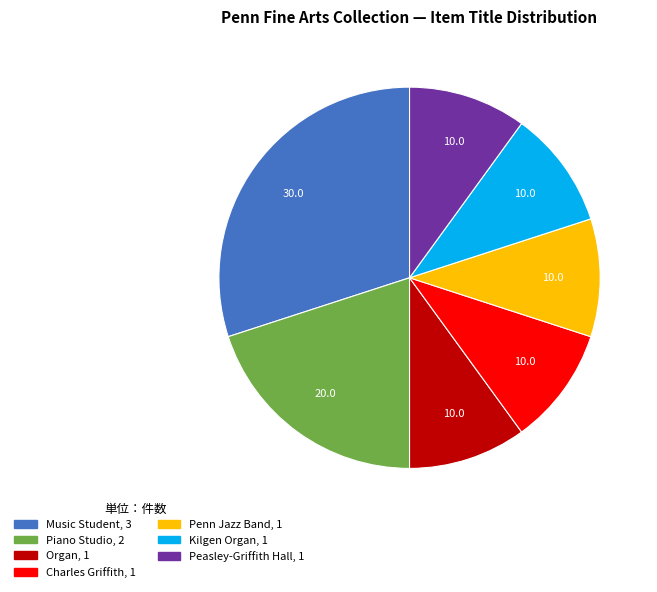

What is the largest slice in the pie chart?

Music Student